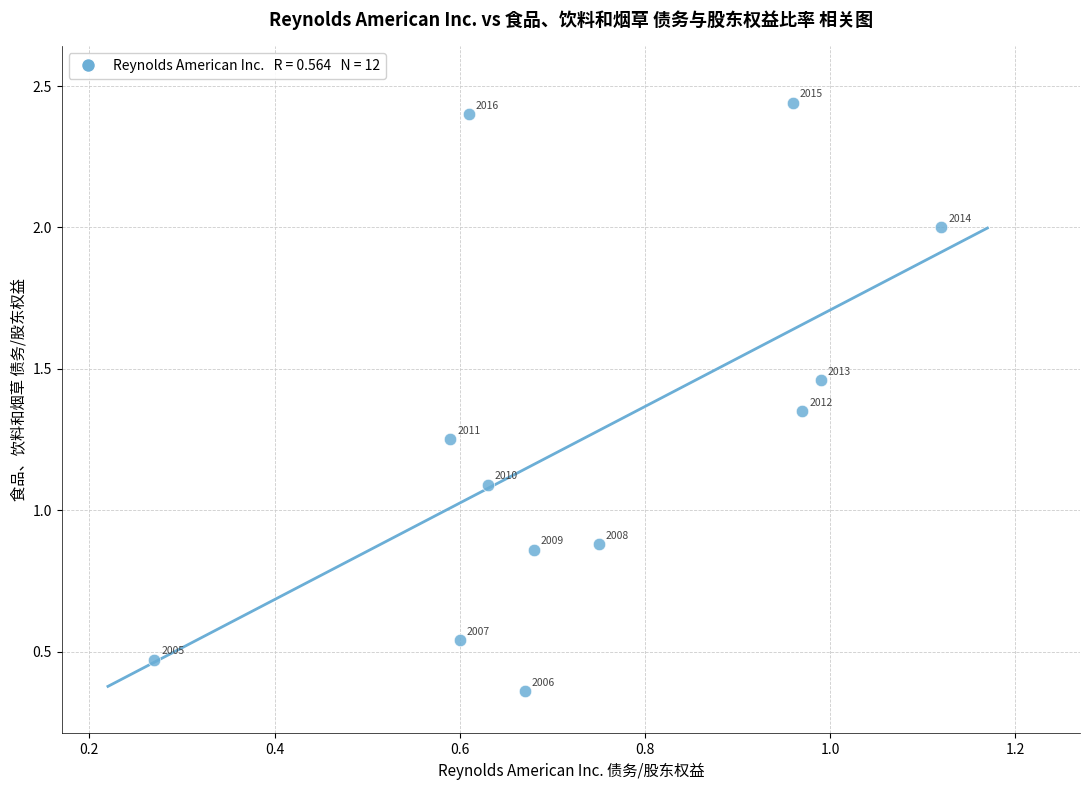

What Y value in the scatter plot is closest to 1?

1.1